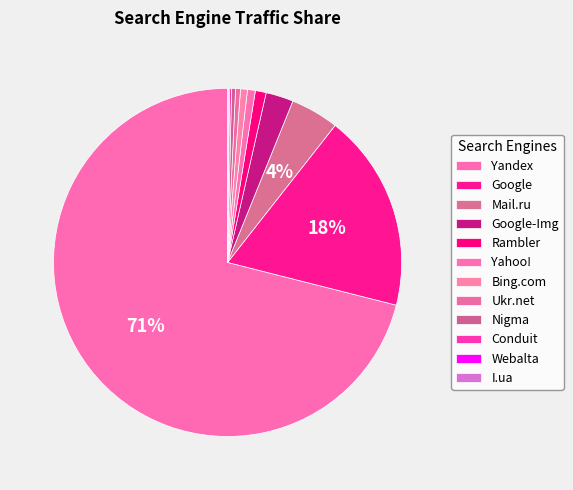

What is the smallest slice in the pie chart?

Webalta